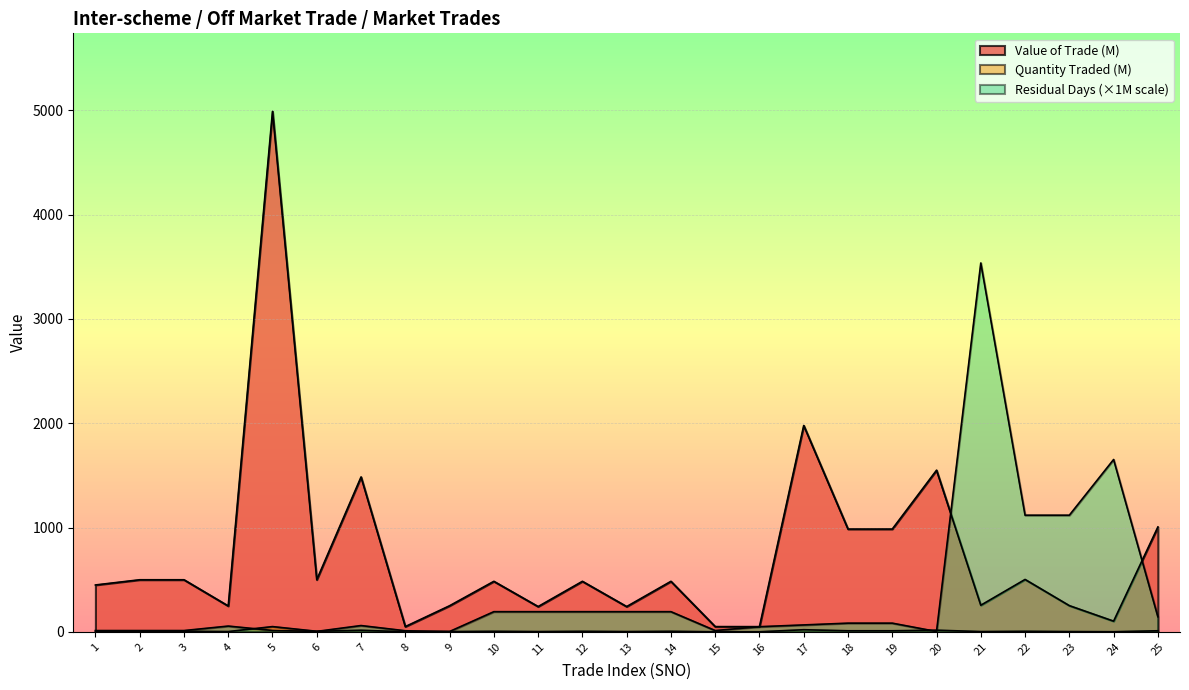

What is the maximum value shown in the chart?

4989.5